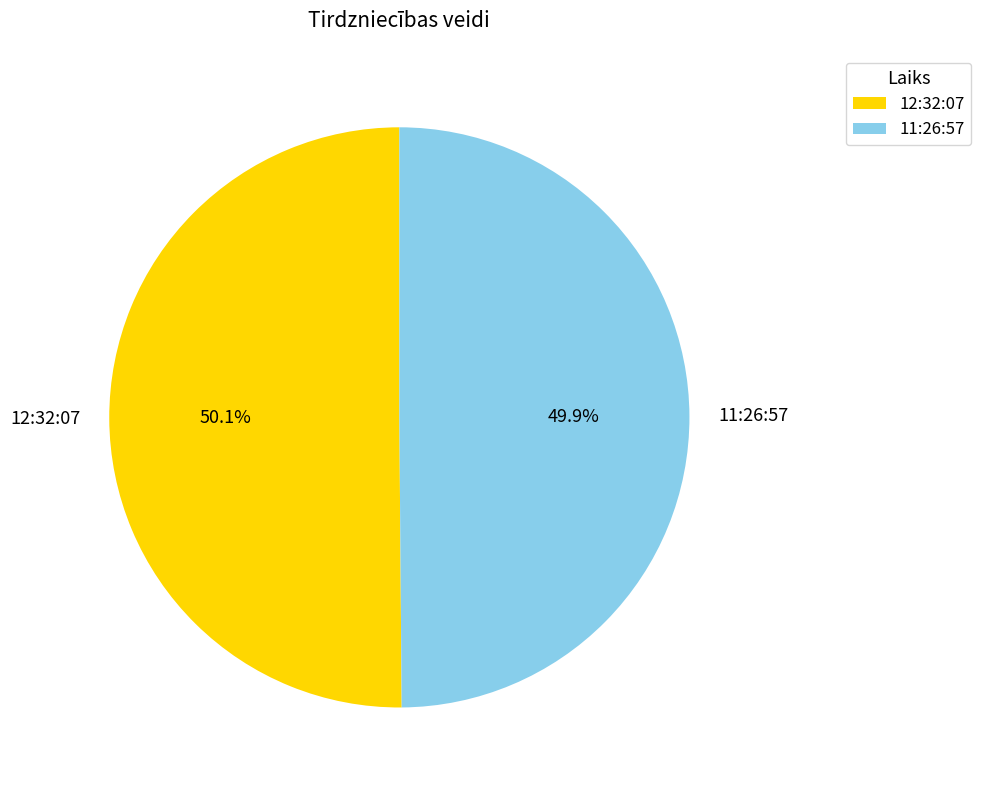

What is the total percentage of 11:26:57 and 12:32:07?

100.0%